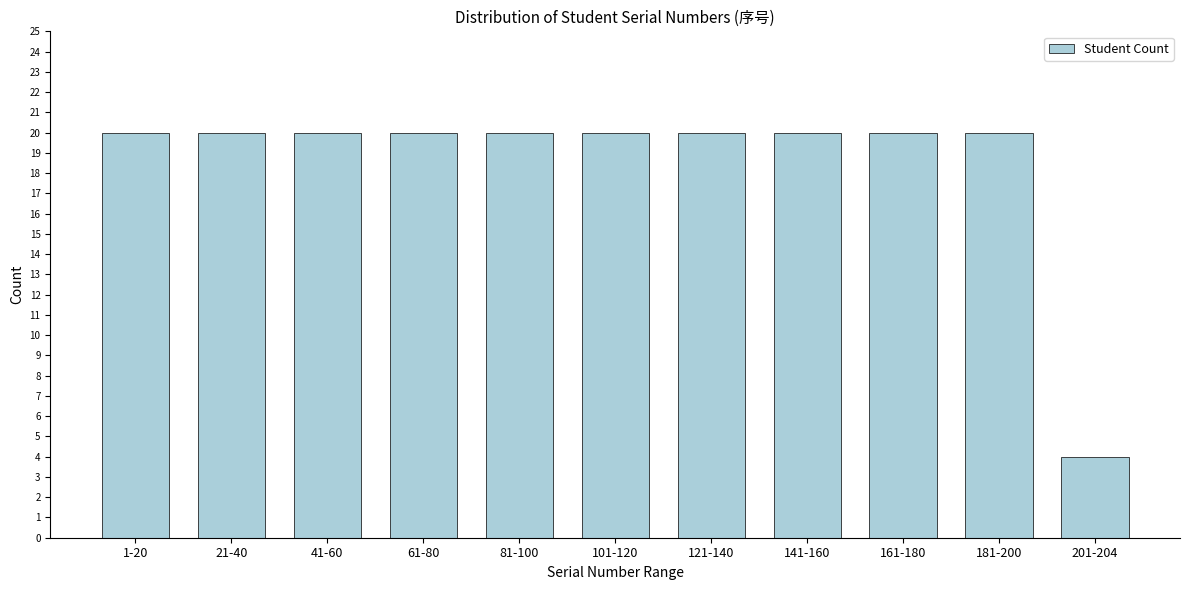

Reading left to right, transcribe all the data shown in this chart.

20	20	20	20	20	20	20	20	20	20	4